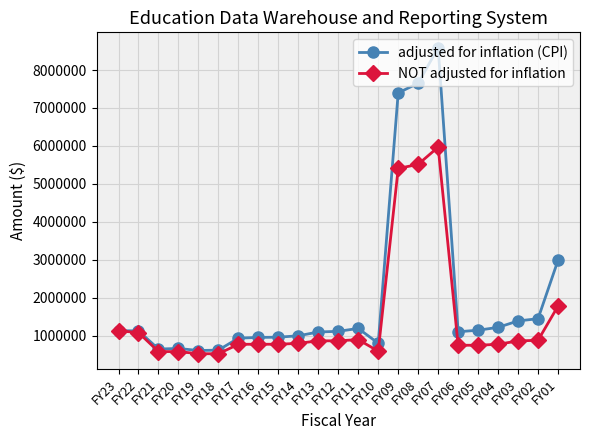

What is the highest value of the adjusted for inflation (CPI) series?

8590884